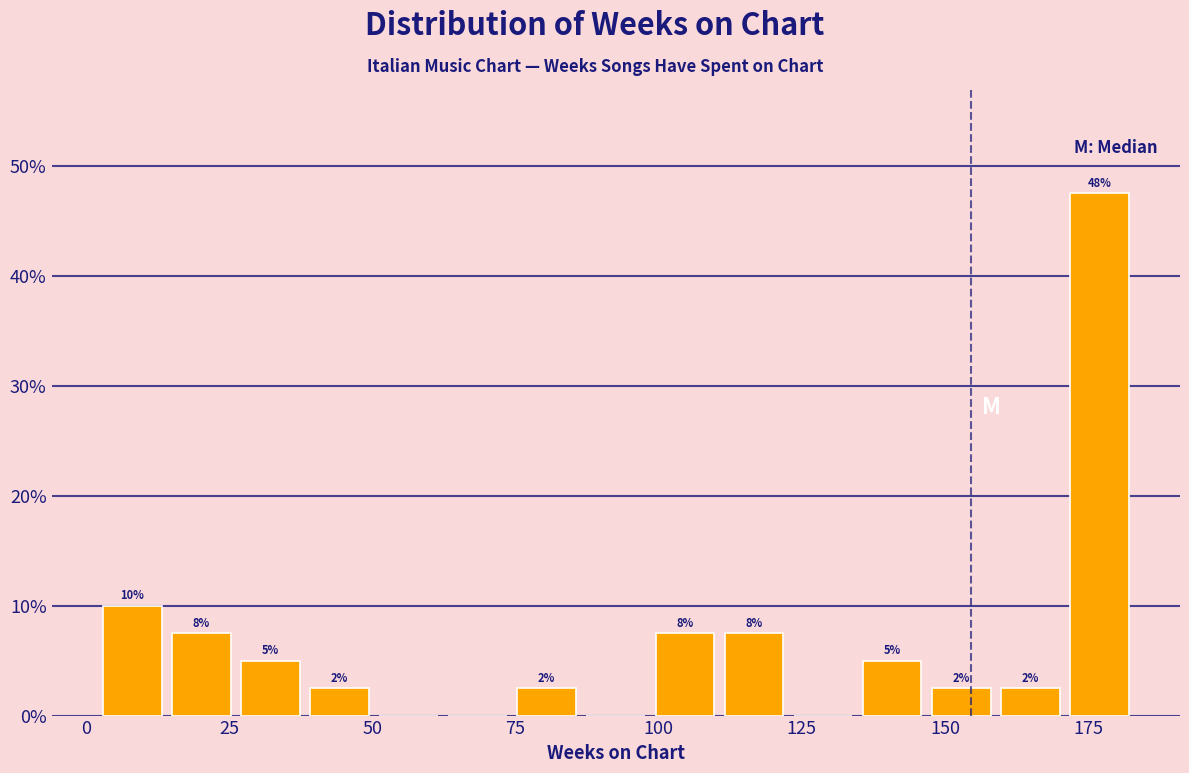

Read against the x-axis, roughly where is the centre of the tallest bar?

175